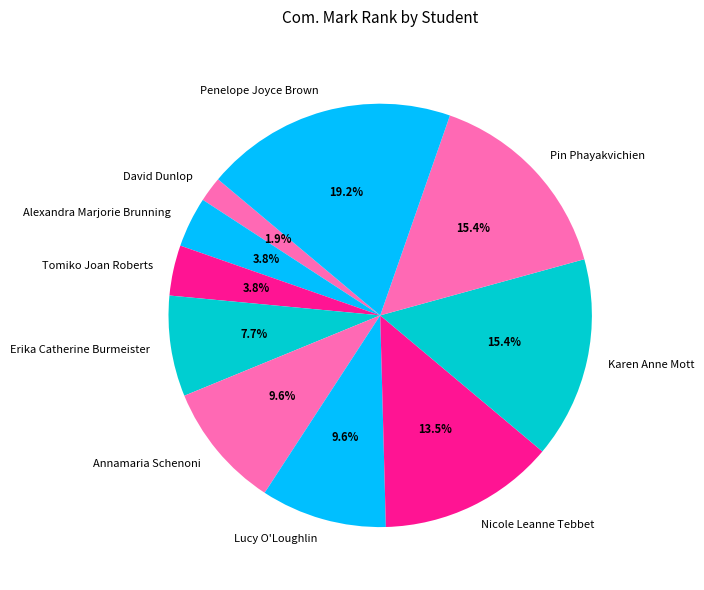

Is there a majority slice in this chart?

No